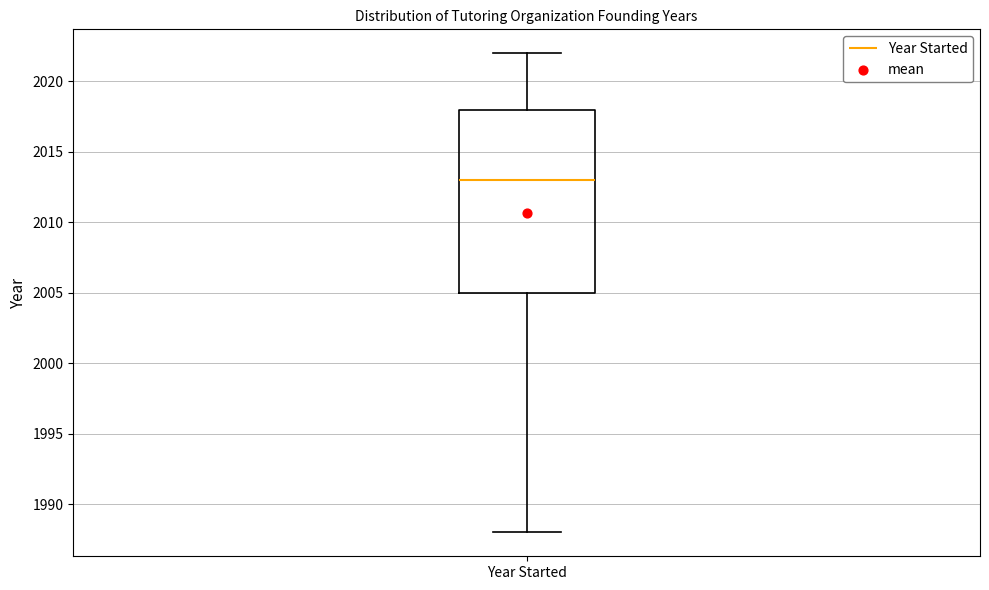

Transcribe this box plot: give where the median line is, the range the box spans, and where the two whiskers end, as read against the y-axis. The values are not printed on the chart, so give them approximately, as read against the axis.

median 2013, box 2005 to 2018, whiskers 1988 to 2022